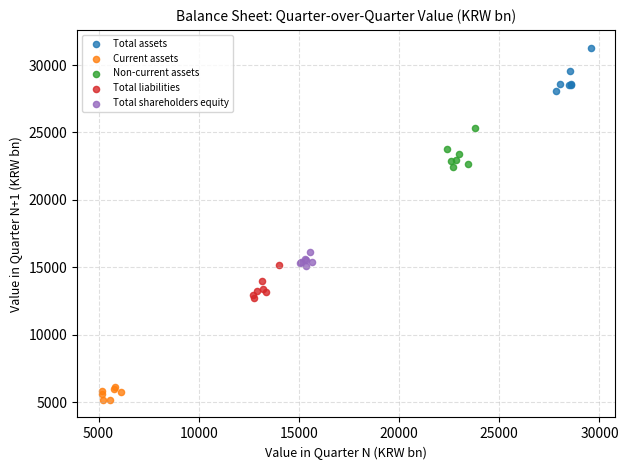

Which series contains the lowest Y value?

Current assets